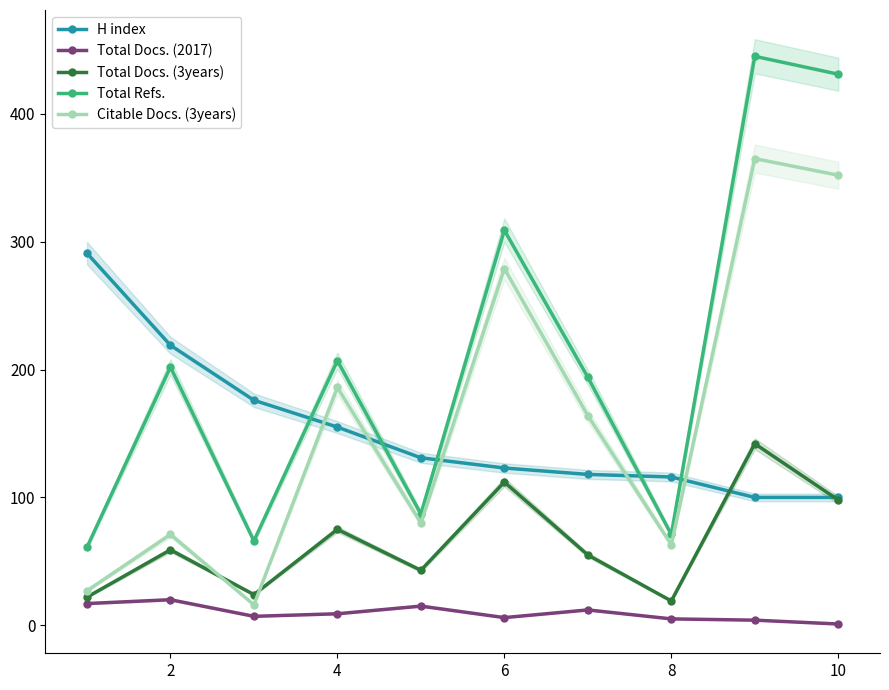

What is the greatest value displayed?

445